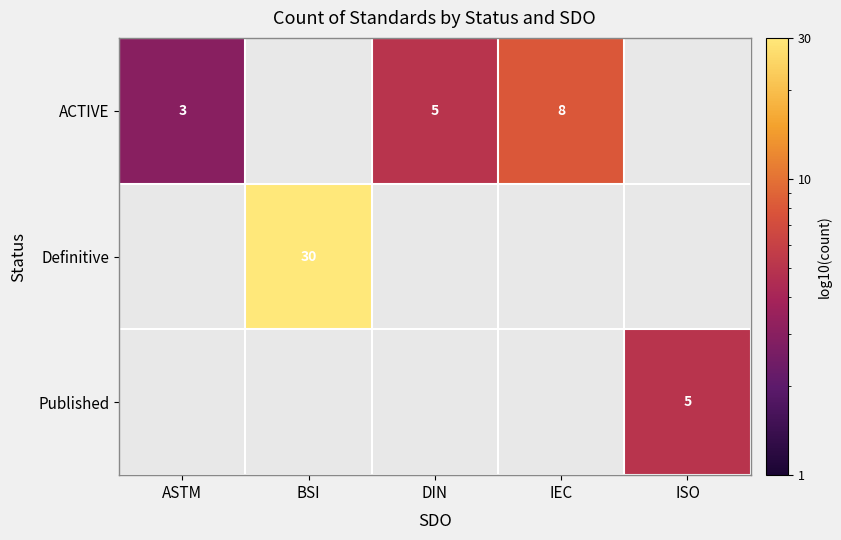

Between IEC and DIN, which is larger?

IEC